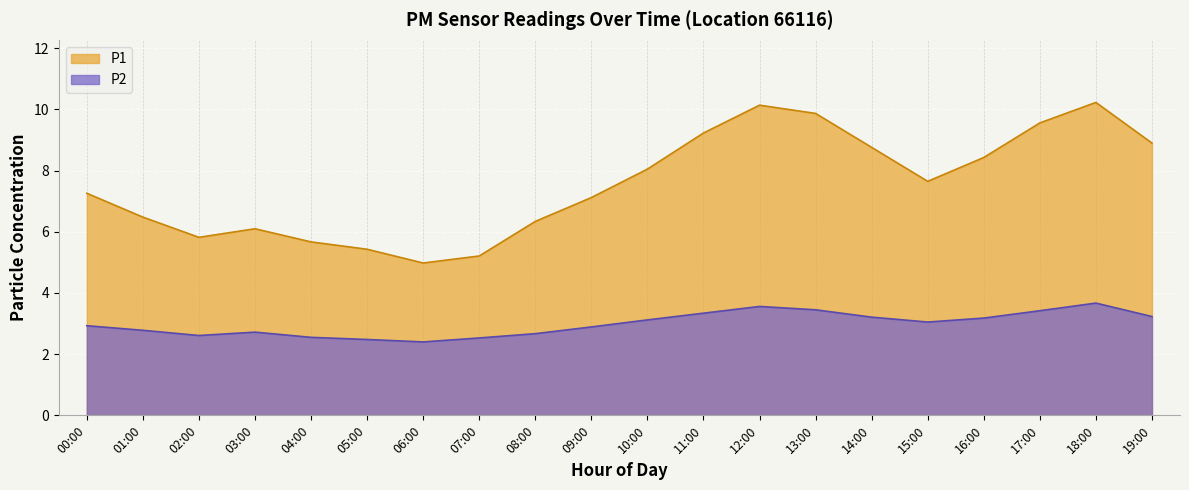

How many values in the P1 series exceed 7?

12